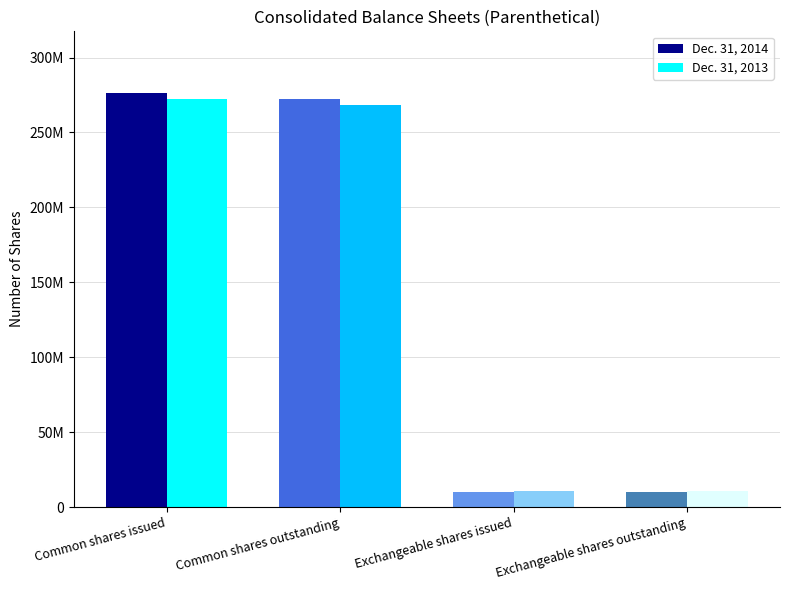

Reading left to right, list all the values displayed in this chart.

Dec. 31, 2014: Common shares issued=276072351	Common shares outstanding=272327810	Exchangeable shares issued=10119745	Exchangeable shares outstanding=10119745
Dec. 31, 2013: Common shares issued=272327810	Common shares outstanding=268482445	Exchangeable shares issued=10882440	Exchangeable shares outstanding=10882440